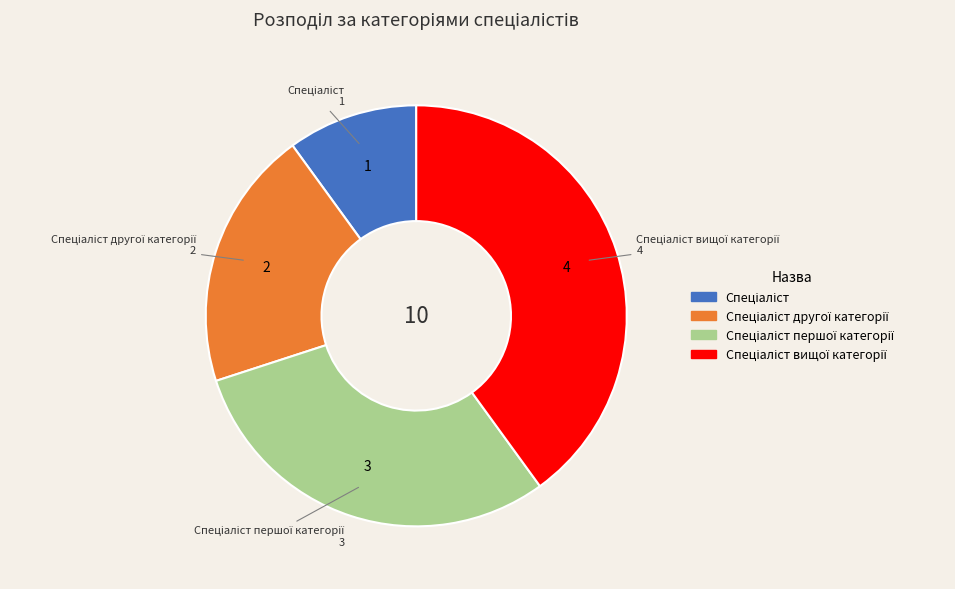

Does any single category account for the majority?

No